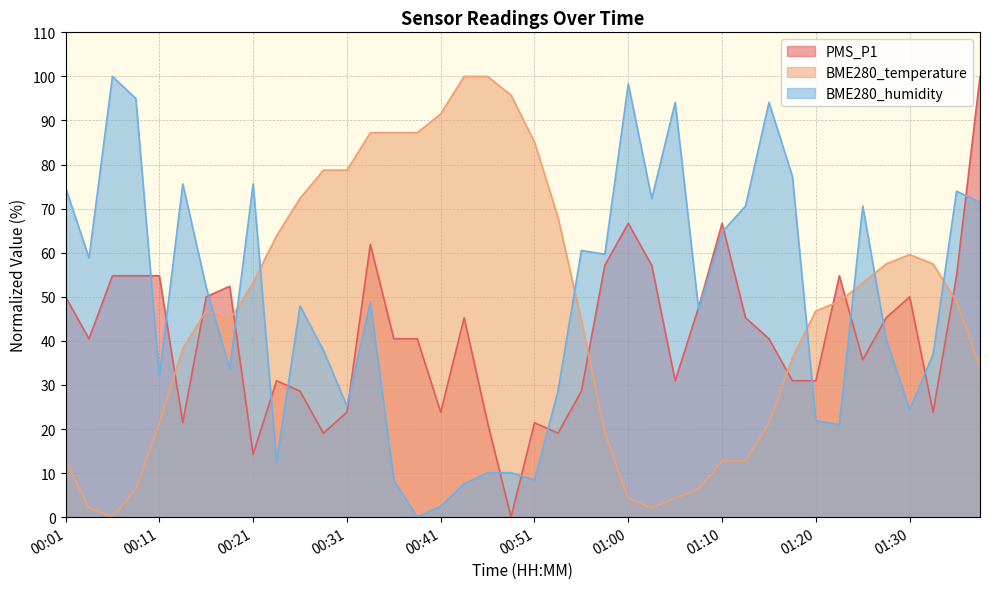

The PMS_P1 series shows 65.1 at 01:28. True or false?

False